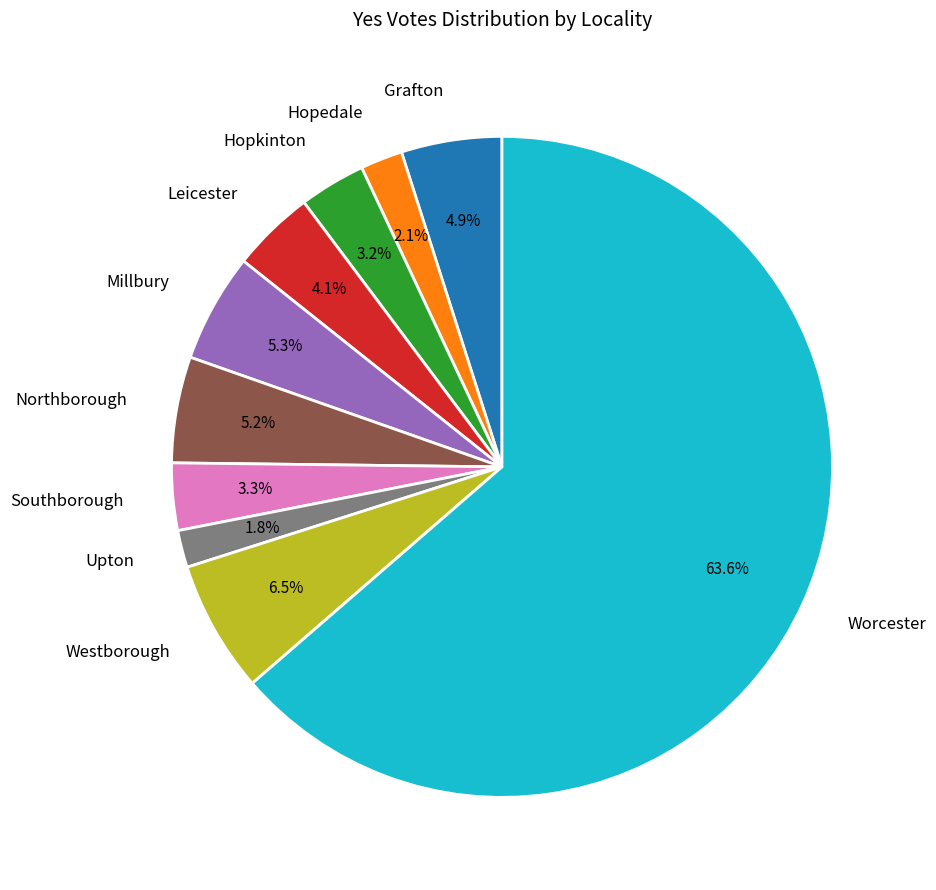

To the nearest percent, what is the difference between the largest and smallest slice percentages?

62%